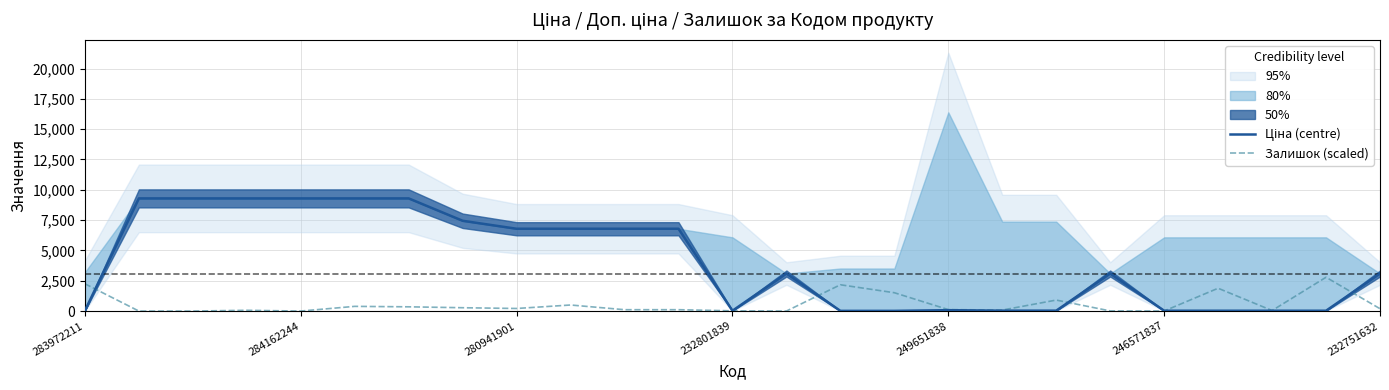

Does the chart display data point markers on the line(s)?

No